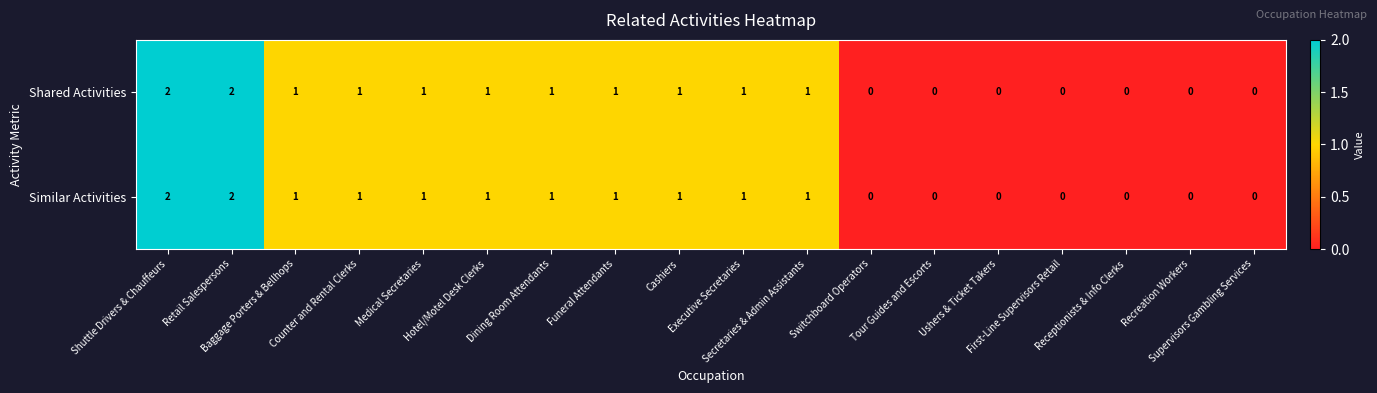

Count the Similar Activities values in the range 0 to 1.

16